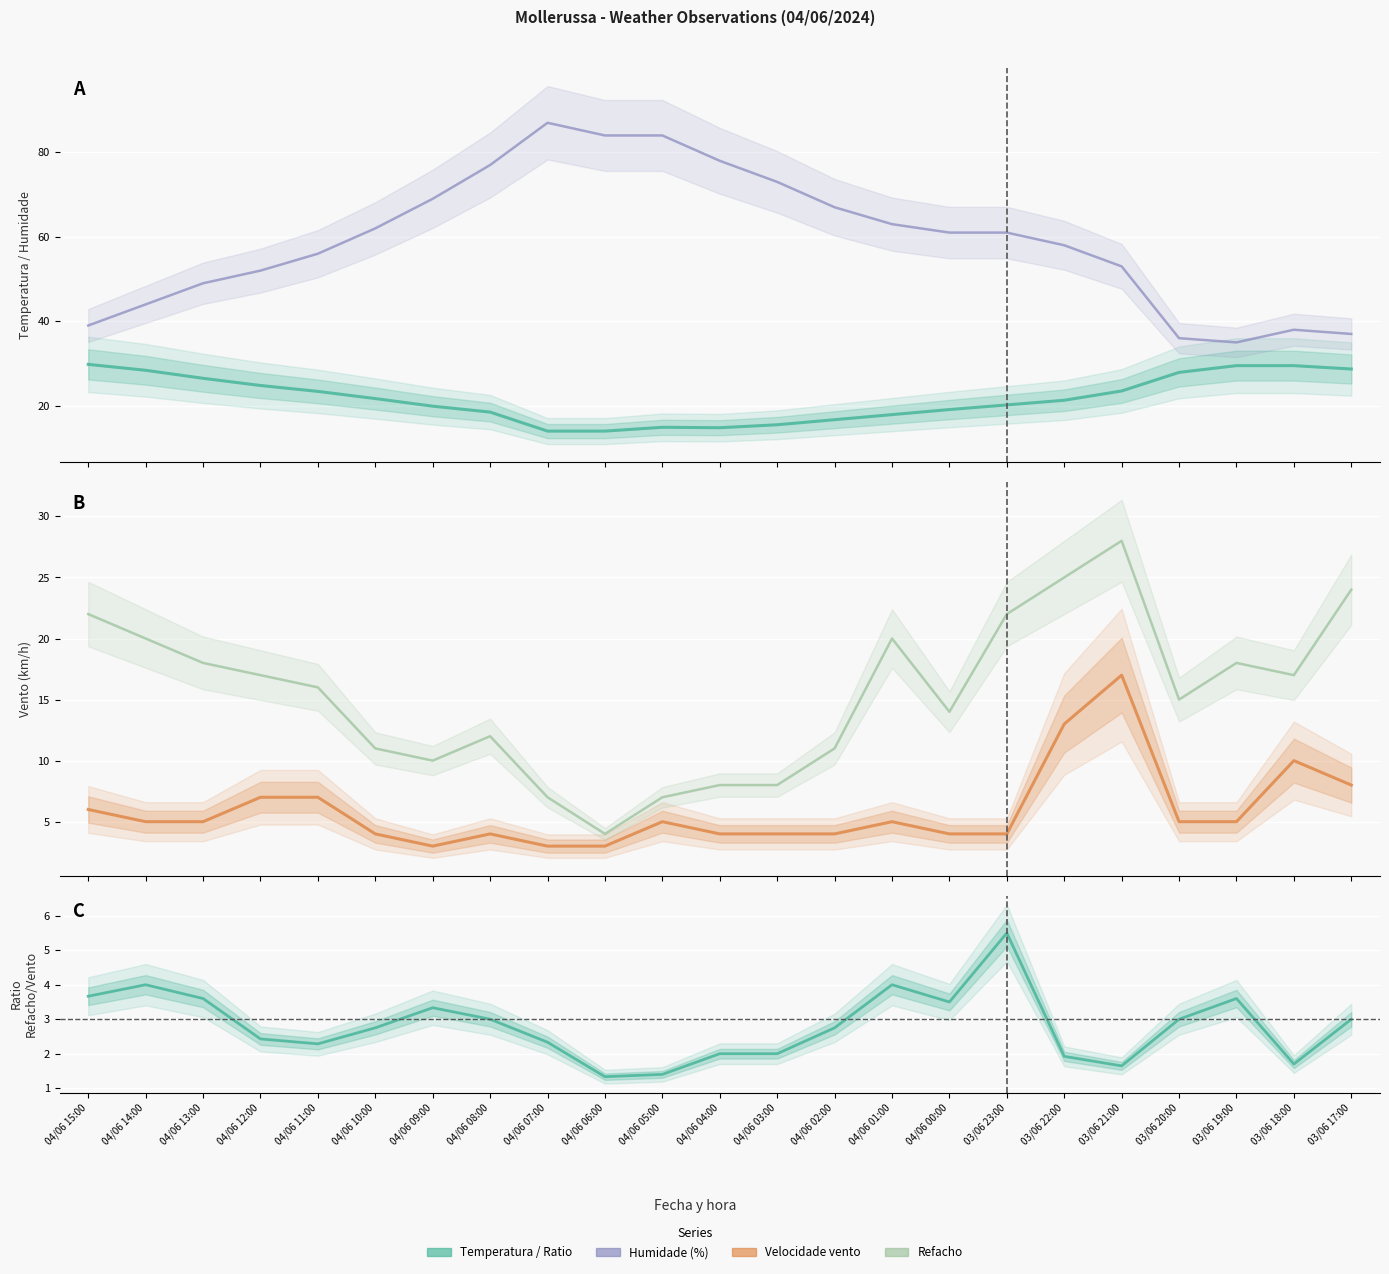

What is the value of the Temperatura (°C) point at the 2nd from the left?

28.4